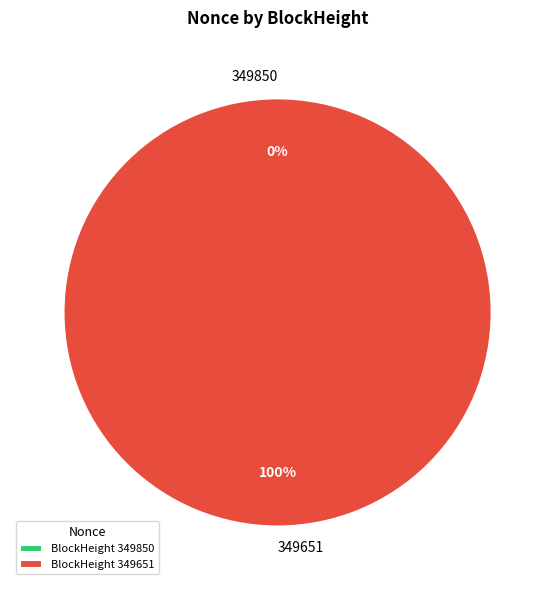

The 349850 slice represents 1% of the pie. True or false?

False